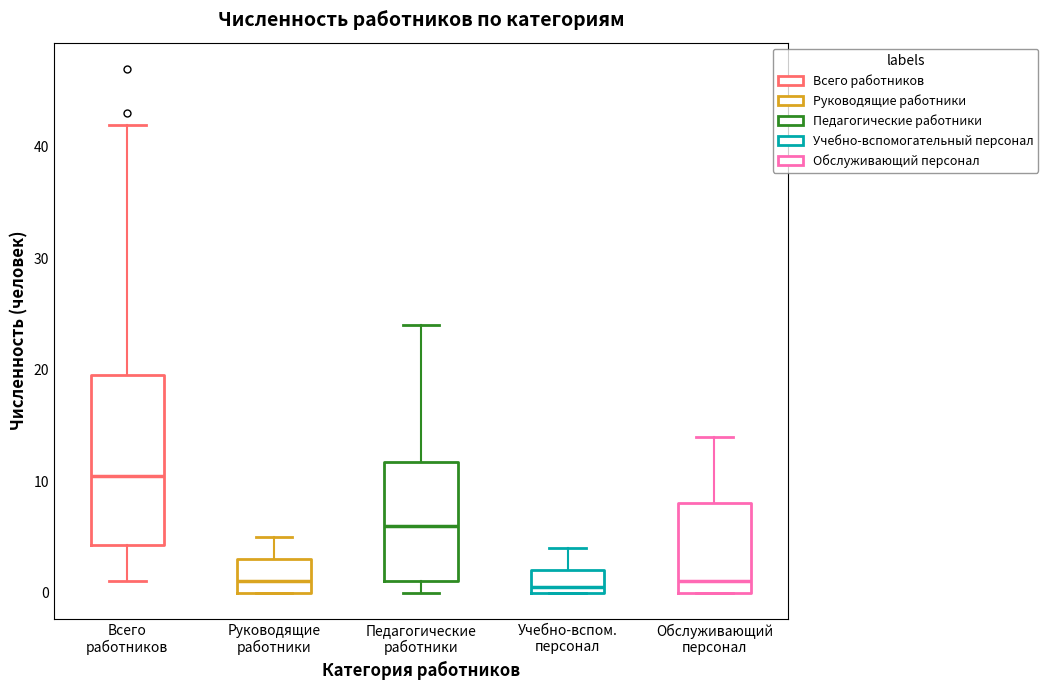

Comparing the boxes themselves (not the whiskers), which one is the tallest?

Всего работников